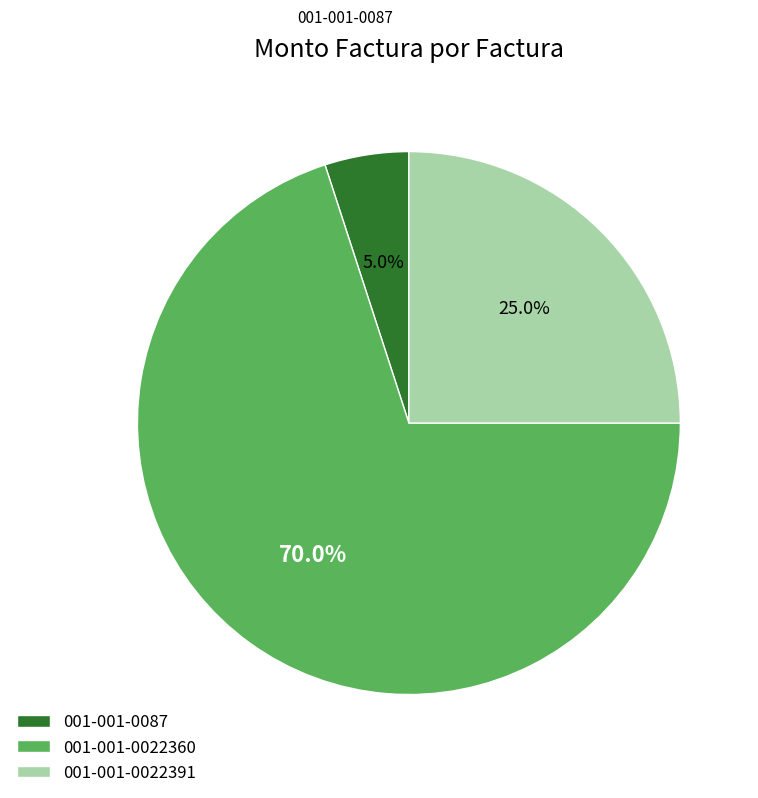

To the nearest percent, what percentage of the pie is 001-001-0022391?

25%